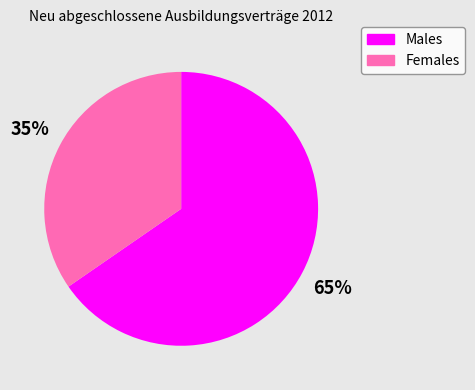

Does any single category account for the majority?

Yes